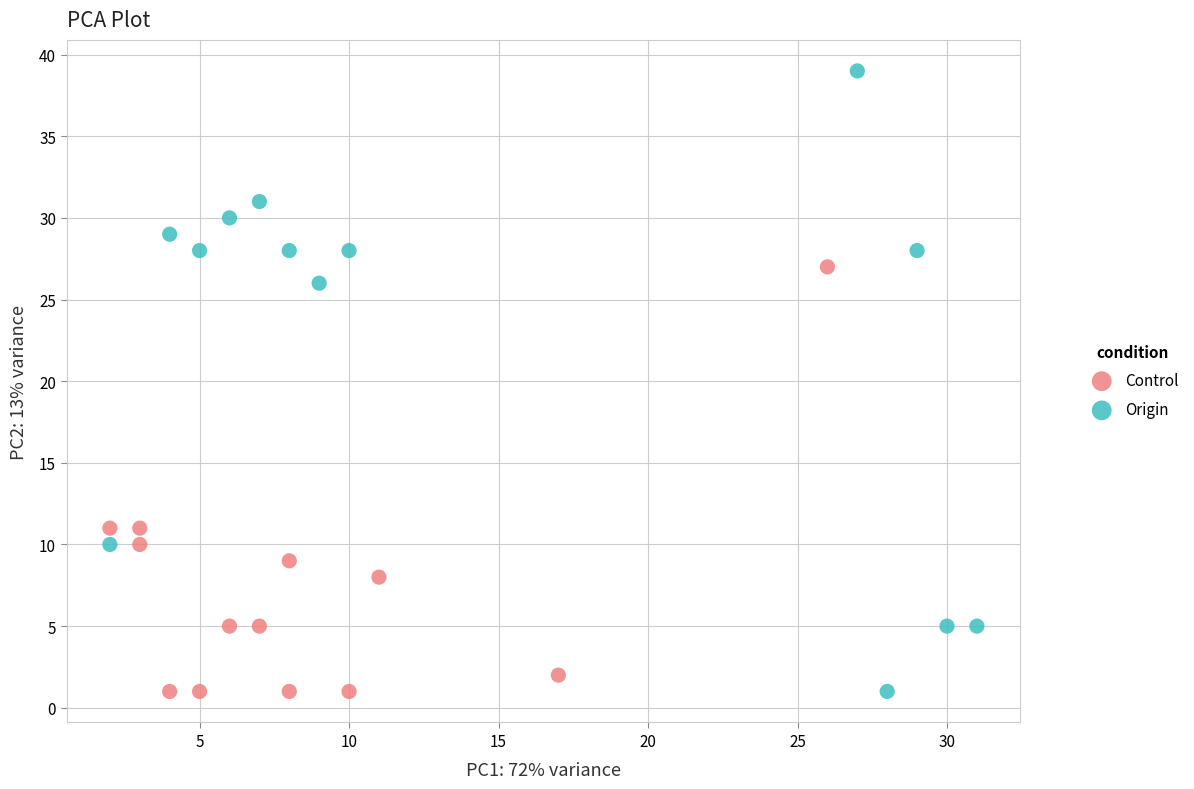

Which series has the widest spread of Y values?

Origin